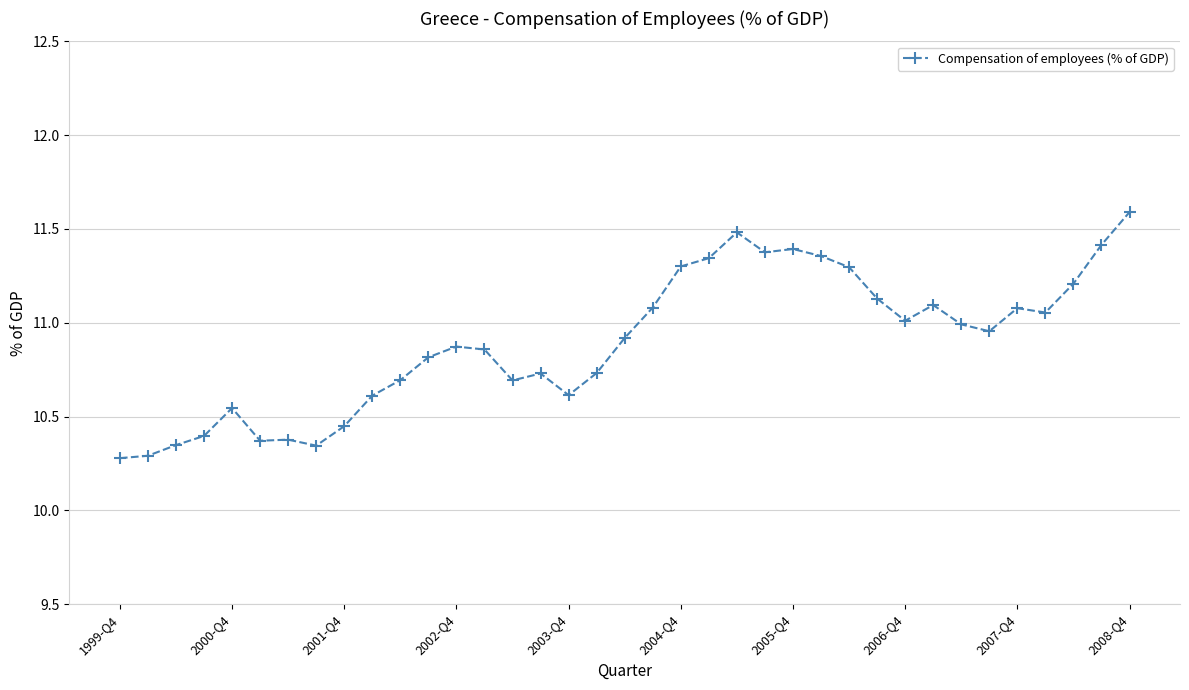

True or false: there are more than 1 points higher than both neighbors.

True